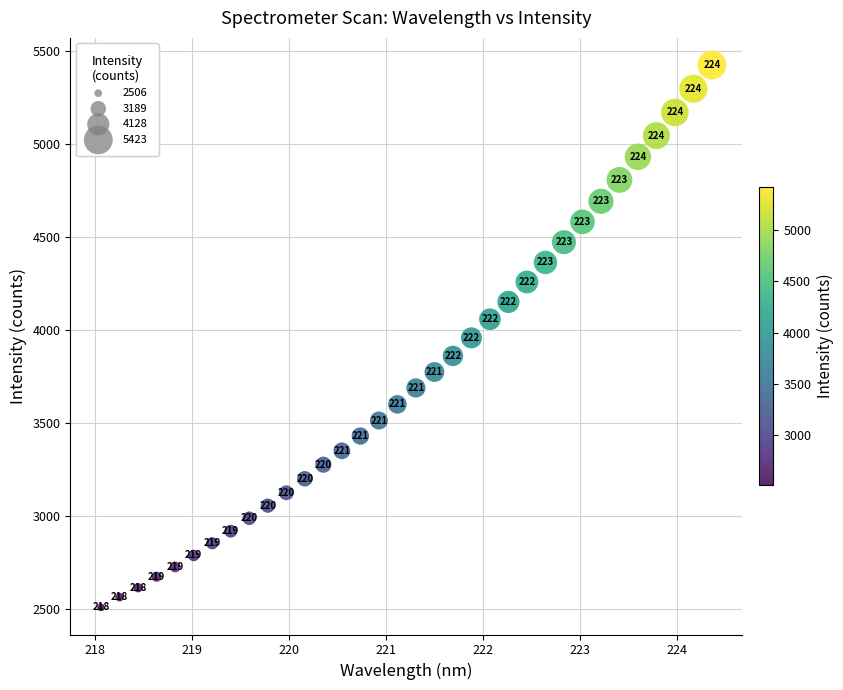

What is the range of X values (max minus min)?

6.3